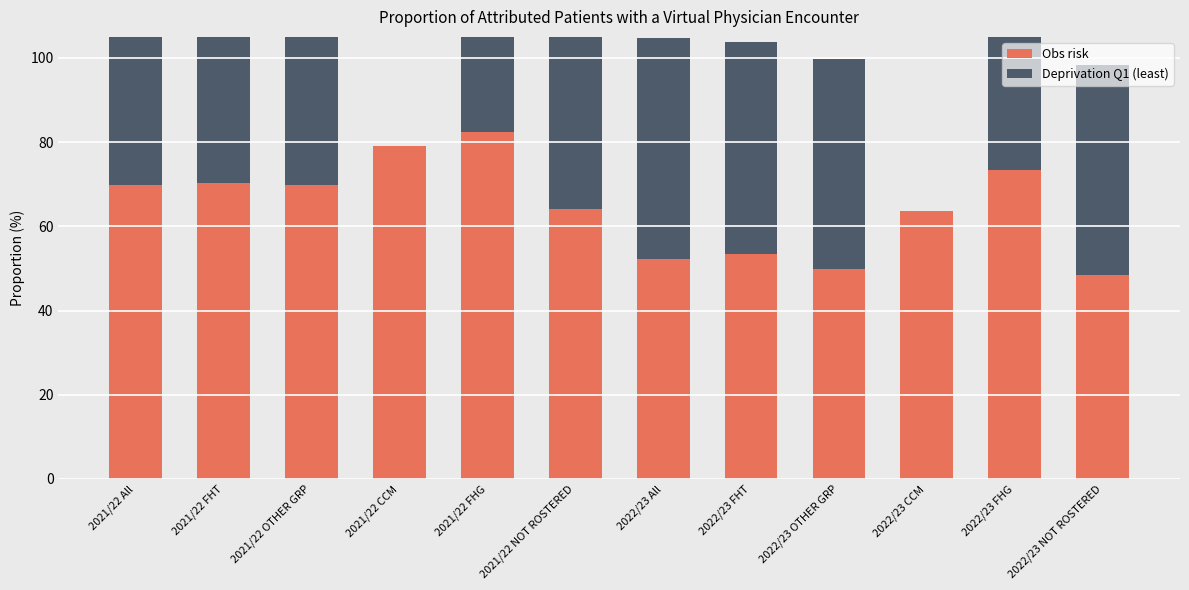

Which series has the largest range (max minus min)?

Deprivation Q1 (least)